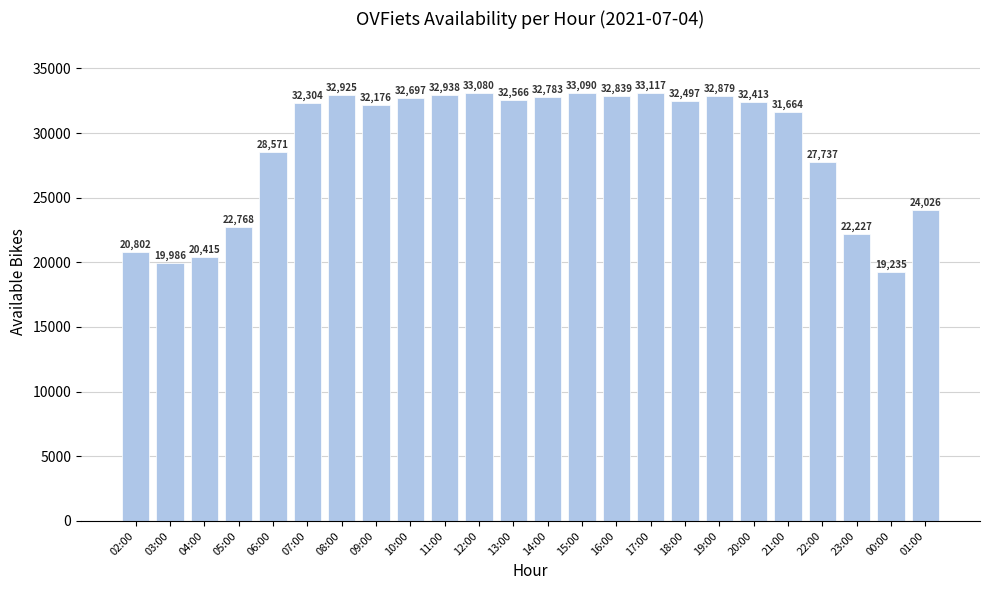

Count the number of data series in this chart.

1